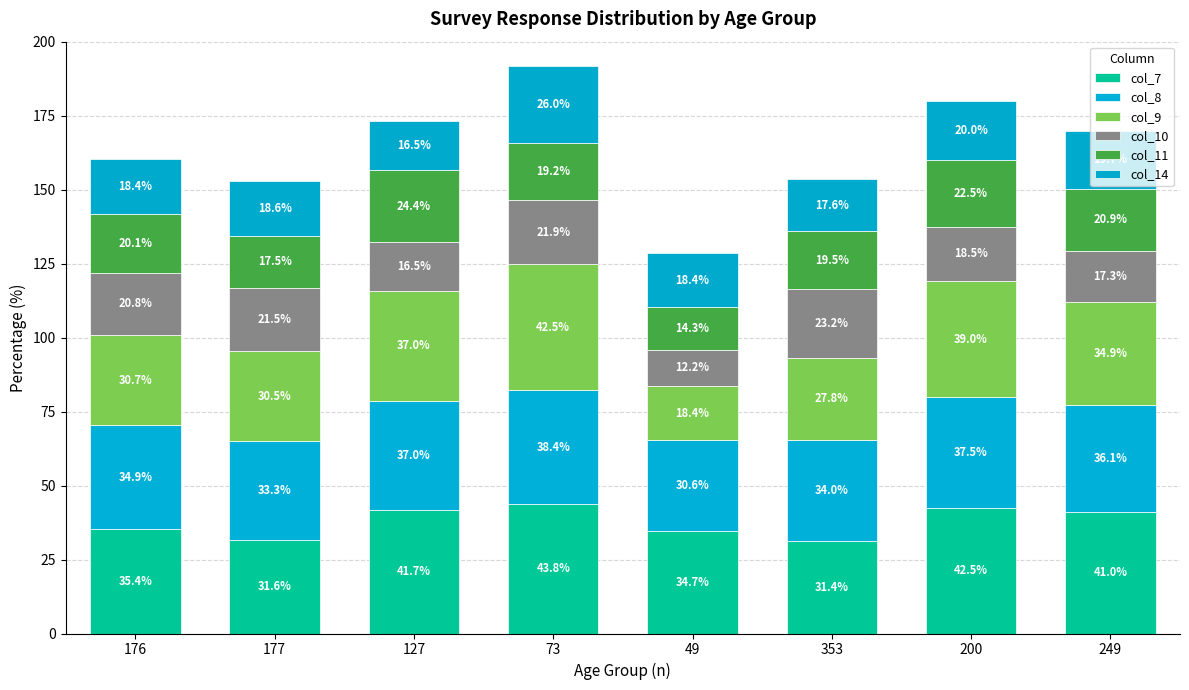

At how many categories does at least one series exceed 21?

8